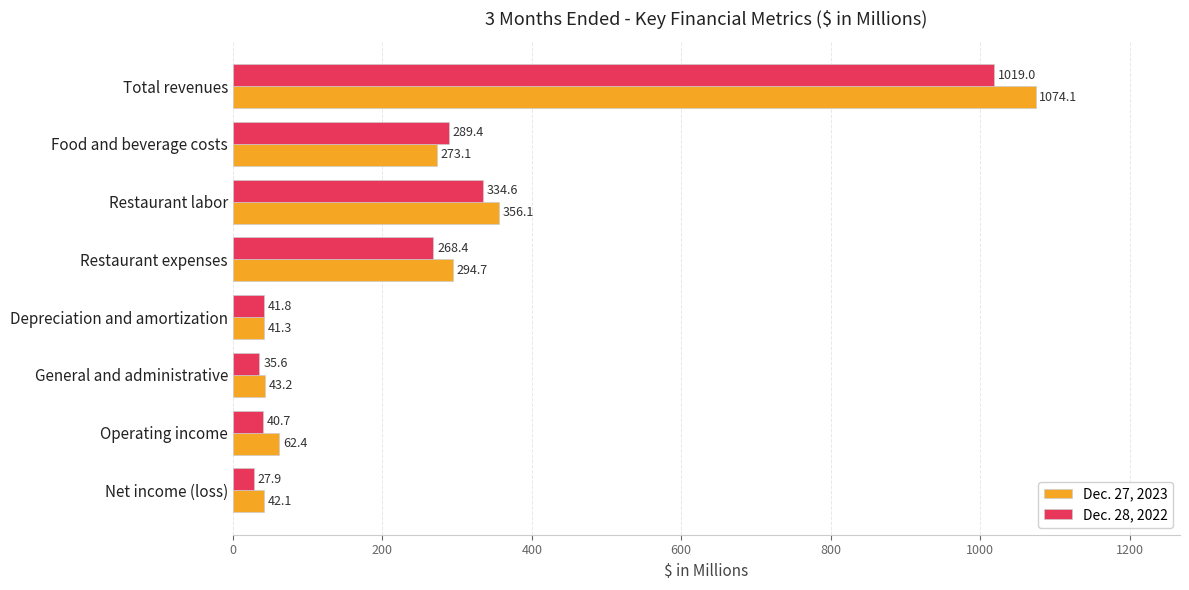

What are all the series names shown in the legend?

Dec. 27, 2023, Dec. 28, 2022